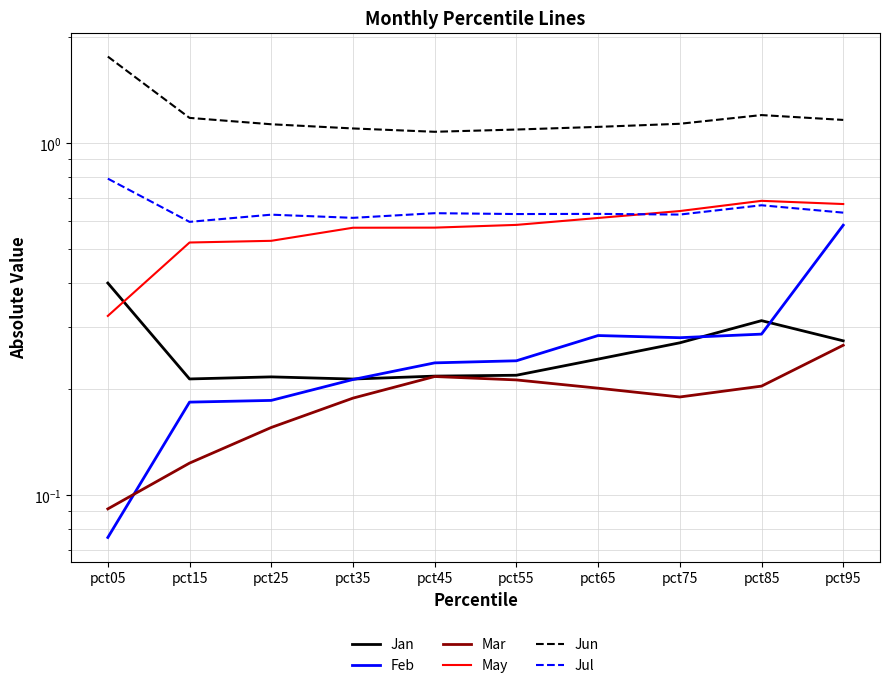

What is the average value of the Mar series?

0.2